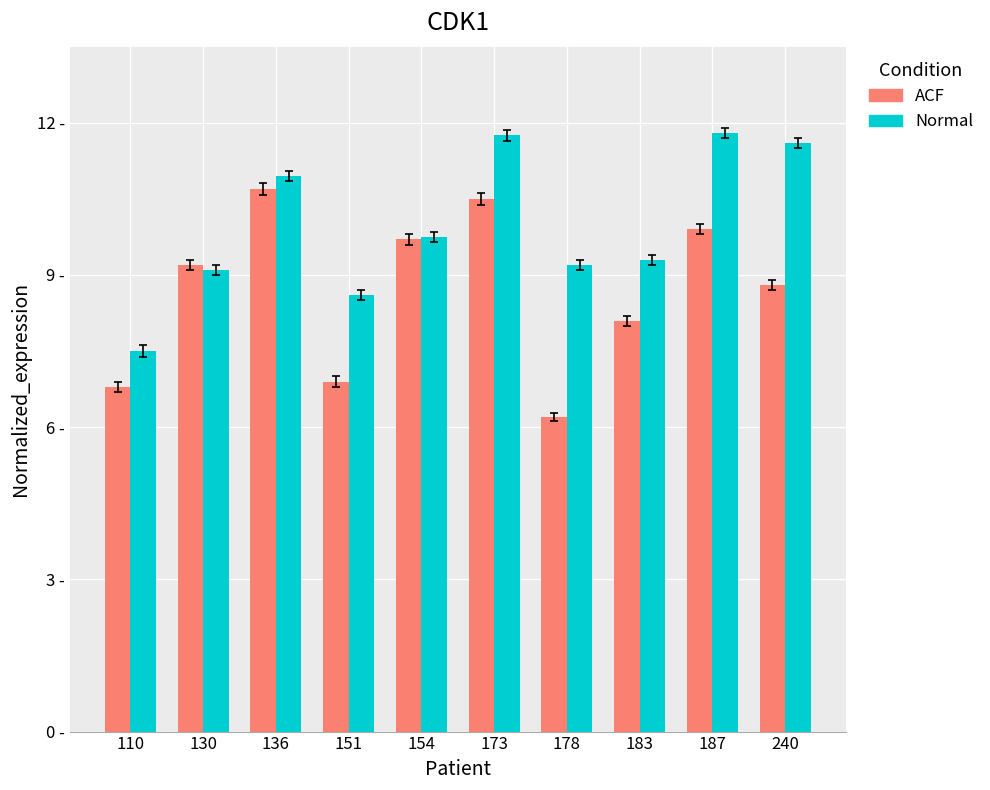

At which category is the sum across all series the highest?

173